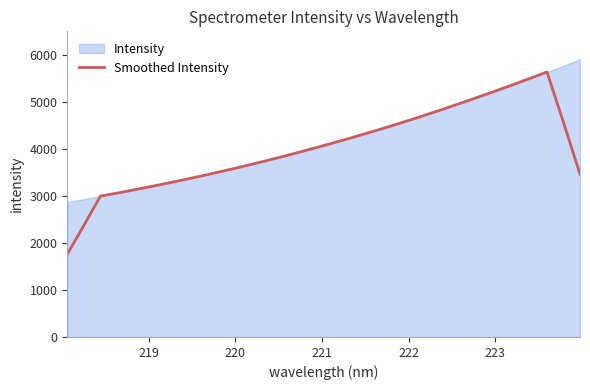

What is the highest value of the Smoothed Intensity series?

5633.8